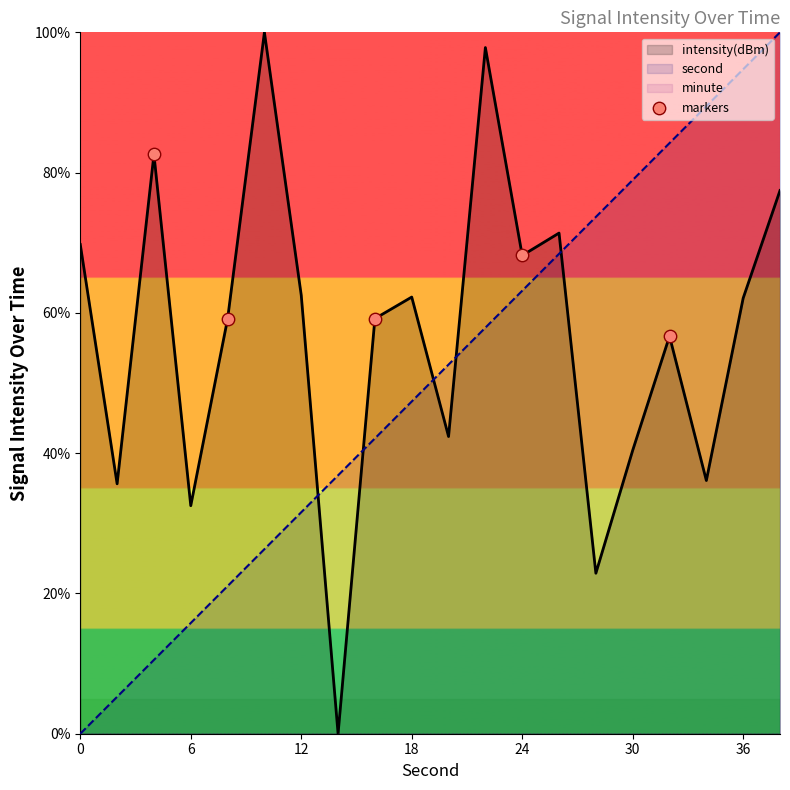

The intensity(dBm) series shows 100.8 at 24. True or false?

False